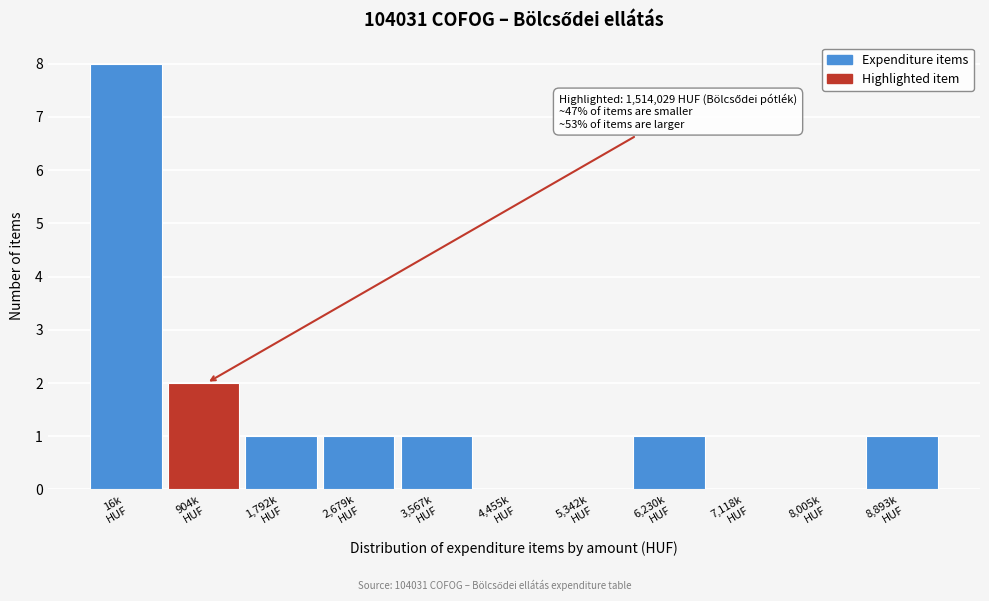

What is the greatest value displayed?

8